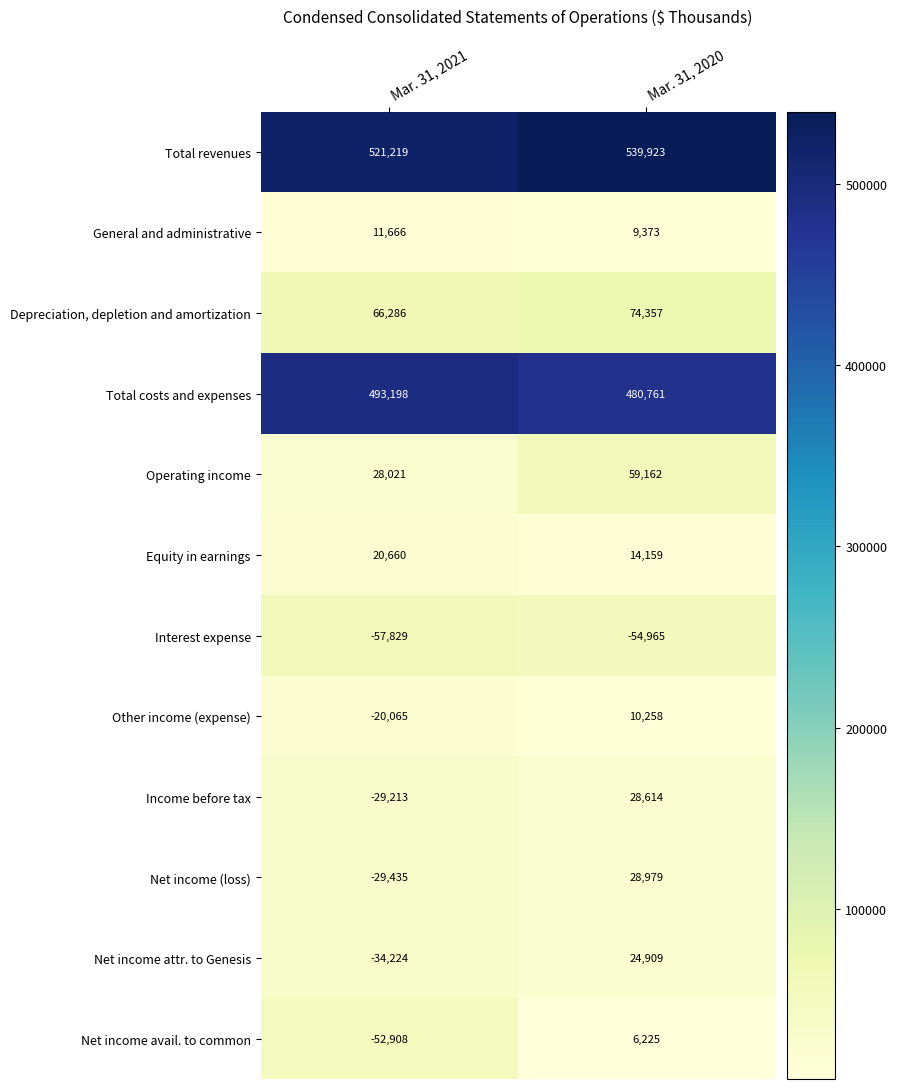

How many distinct data groups are displayed?

12